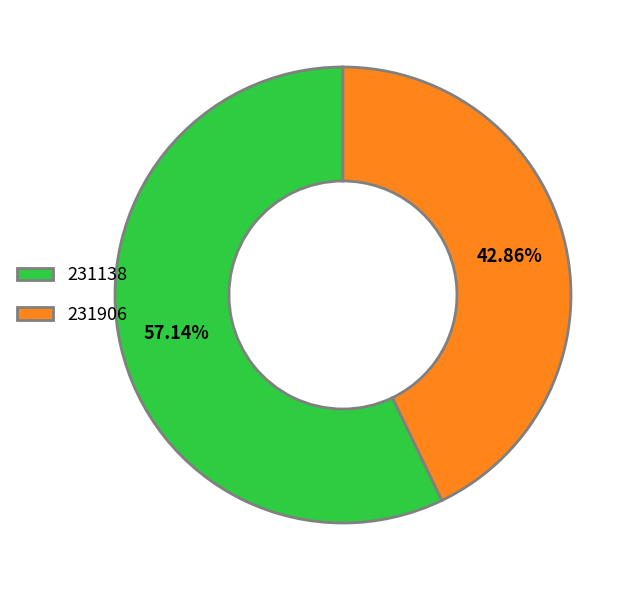

Which has a higher value, 231138 or 231906?

231138